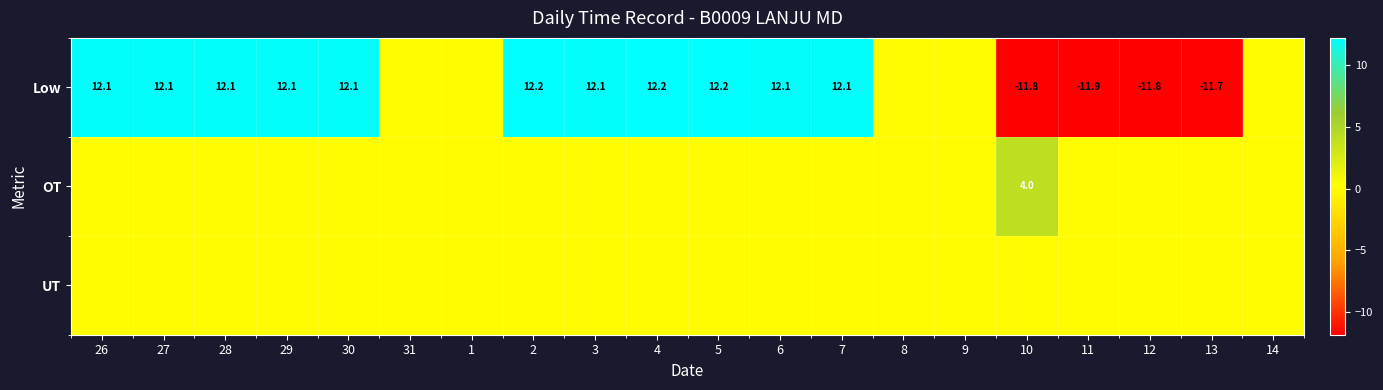

At how many categories does at least one series exceed 2?

12